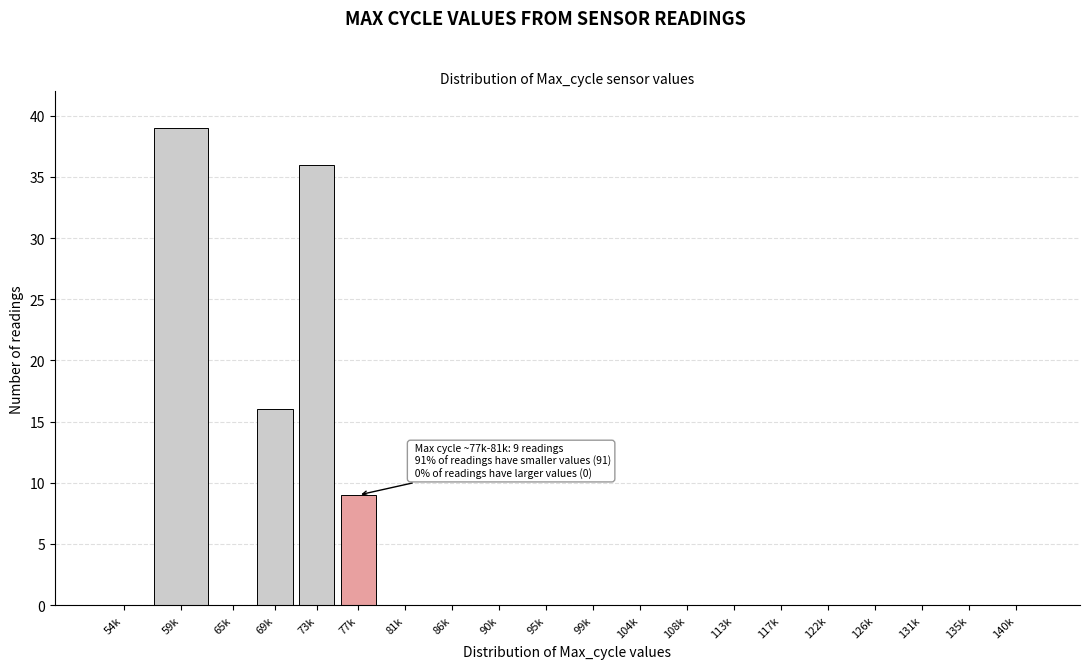

Reading left to right, what are all the values shown in this chart?

54k=0	59k=39	65k=0	69k=16	73k=36	77k=9	81k=0	86k=0	90k=0	95k=0	99k=0	104k=0	108k=0	113k=0	117k=0	122k=0	126k=0	131k=0	135k=0	140k=0